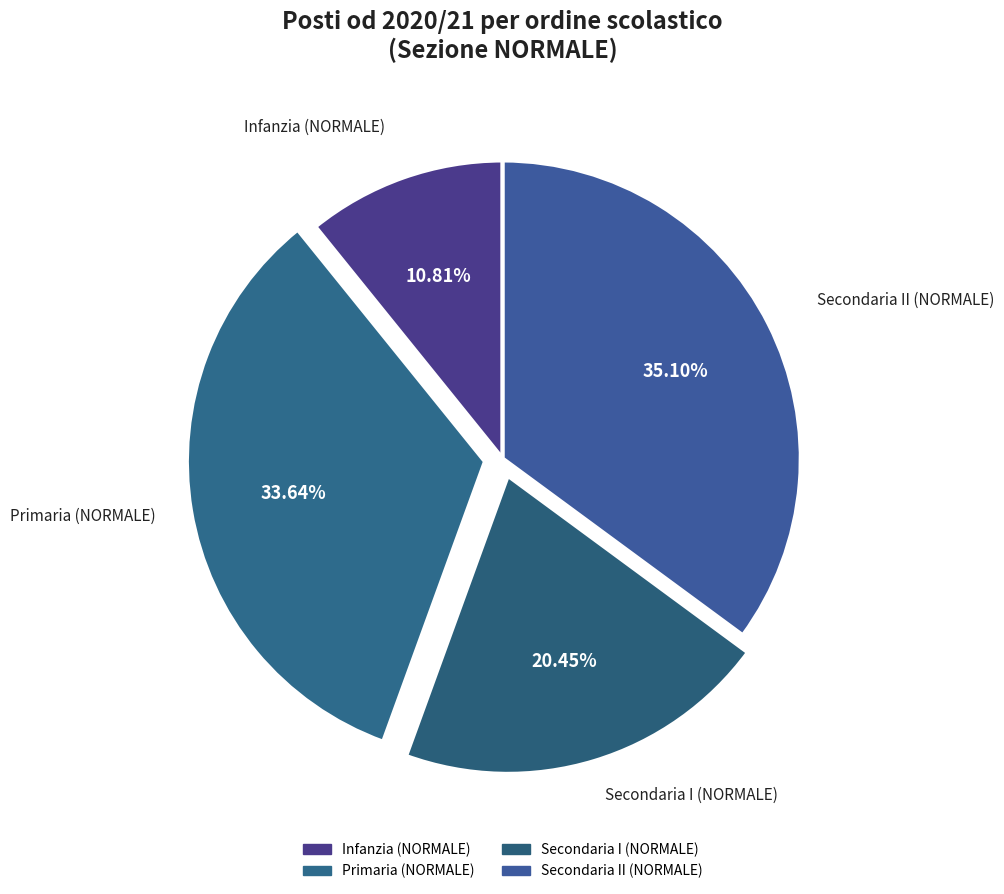

How many slices are in this pie chart?

4